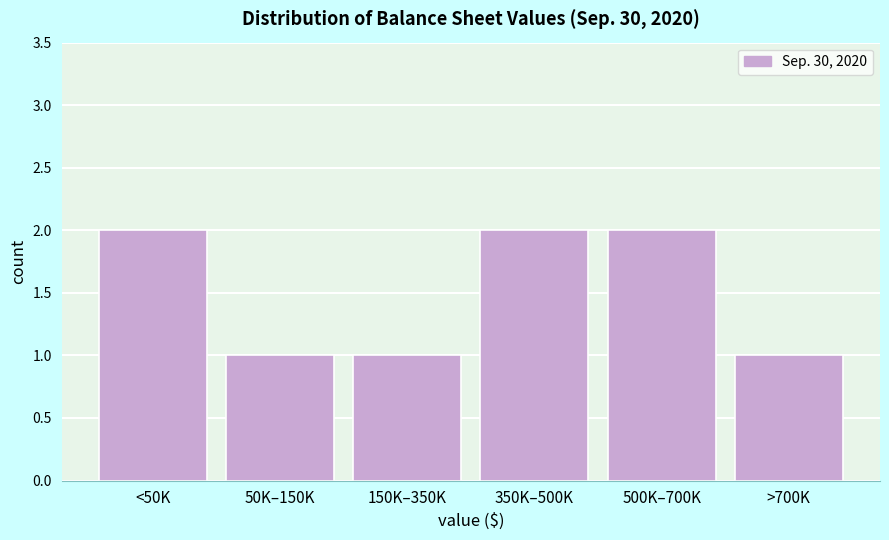

Reading left to right, transcribe all the data shown in this chart.

<50K=2	50K–150K=1	150K–350K=1	350K–500K=2	500K–700K=2	>700K=1